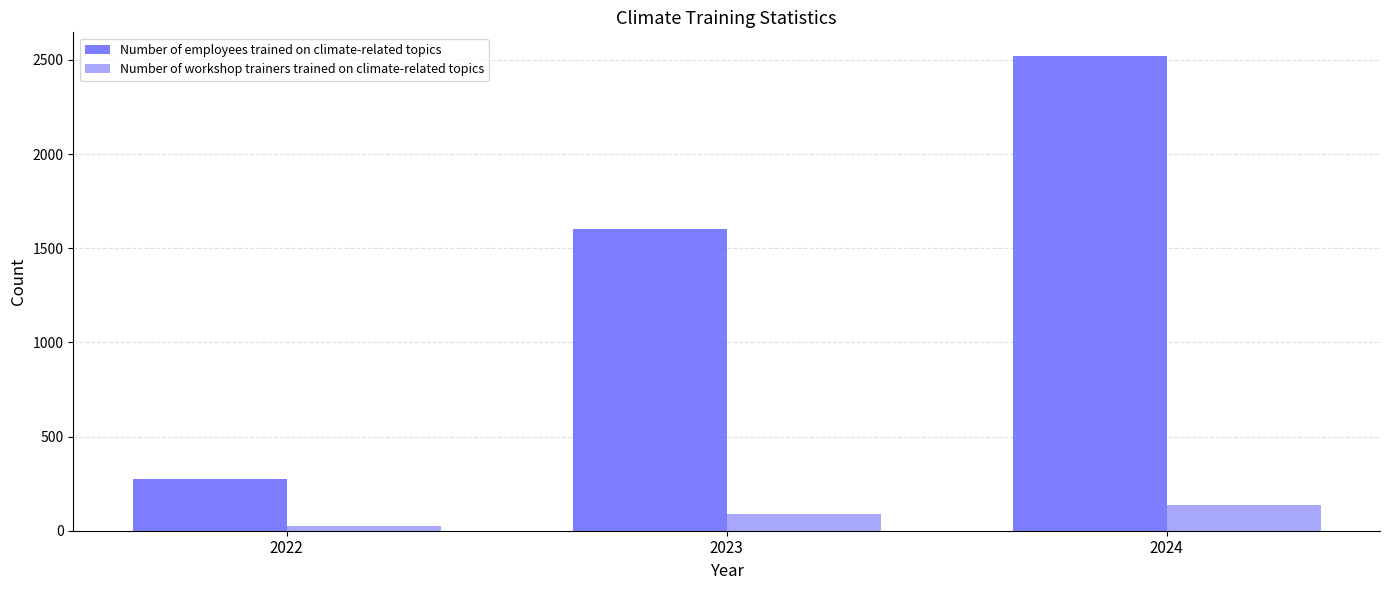

Which series has the largest range (max minus min)?

Number of employees trained on climate-related topics